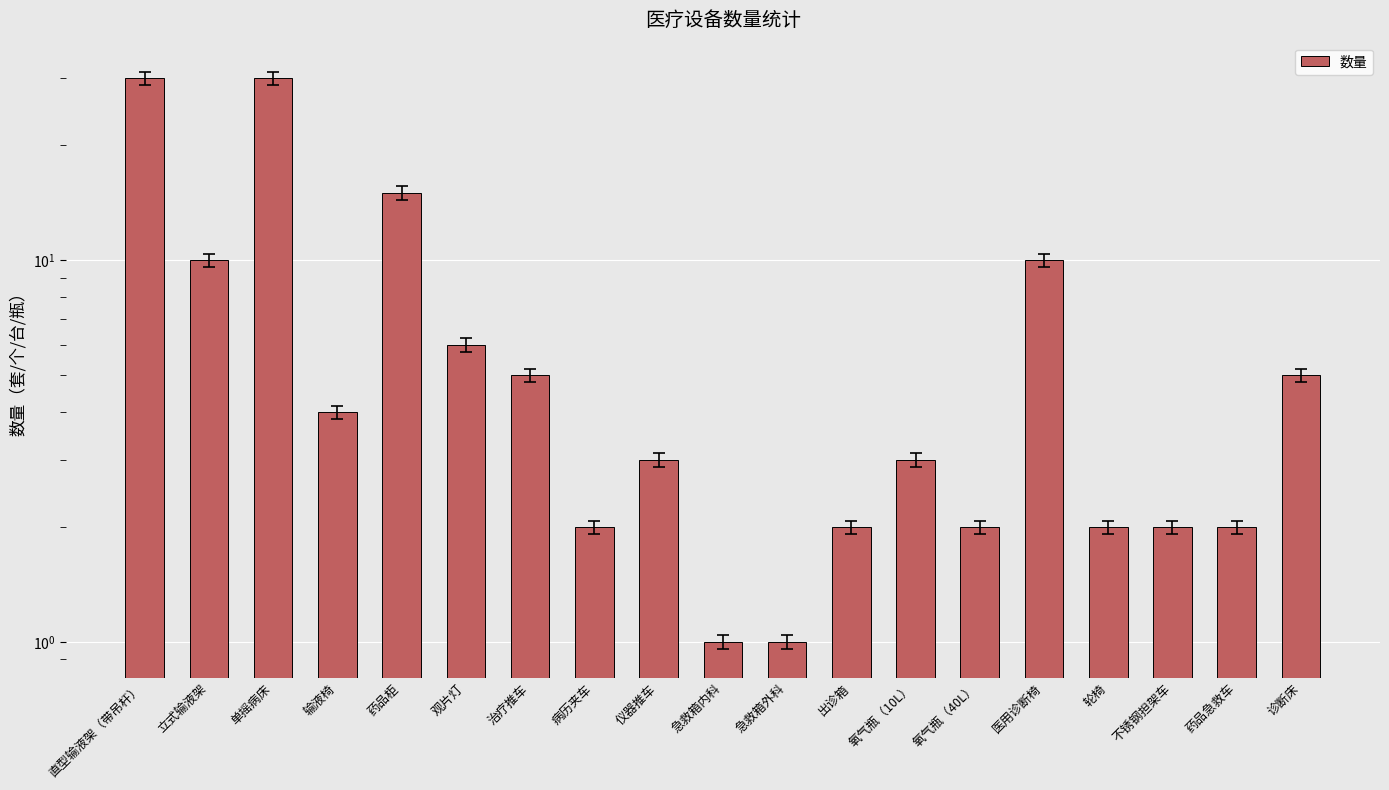

Rank the categories by value from highest to lowest.

直型输液架（带吊杆）, 单摇病床, 药品柜, 立式输液架, 医用诊断椅, 观片灯, 治疗推车, 诊断床, 输液椅, 仪器推车, 氧气瓶（10L）, 病历夹车, 出诊箱, 氧气瓶（40L）, 轮椅, 不锈钢担架车, 药品急救车, 急救箱内科, 急救箱外科